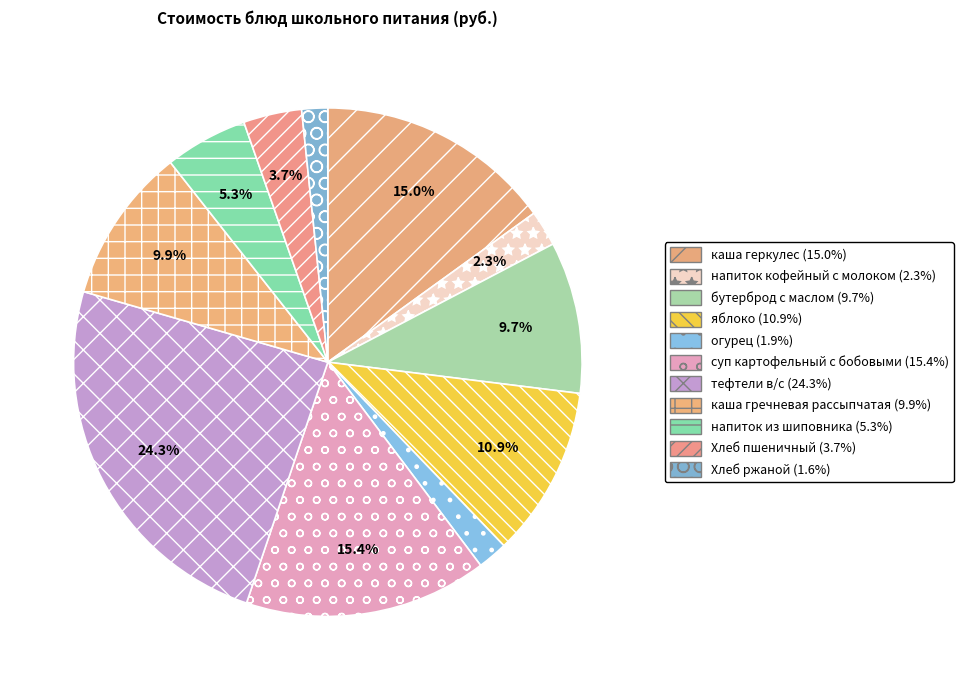

Do суп картофельный с бобовыми and каша геркулес together represent more than half of the pie?

No